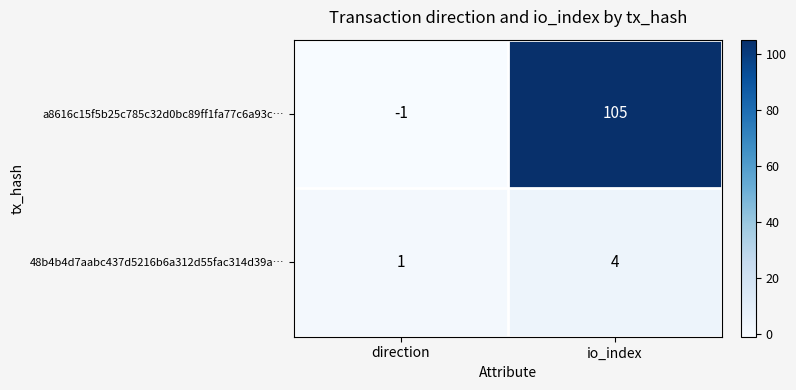

At how many categories does at least one series exceed 17?

1